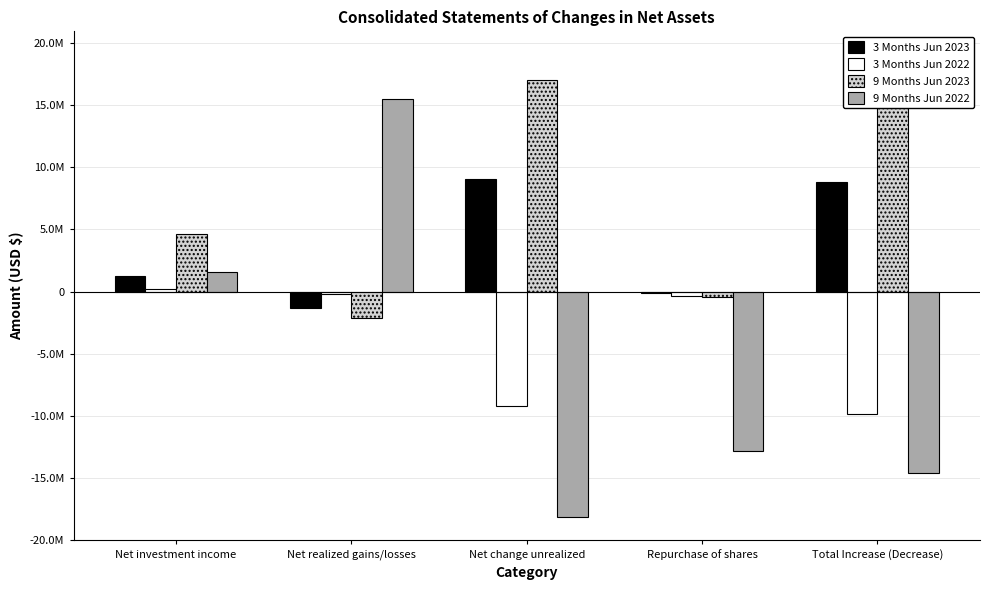

What is the label of the 2nd bar from the left?

Net realized gains/losses